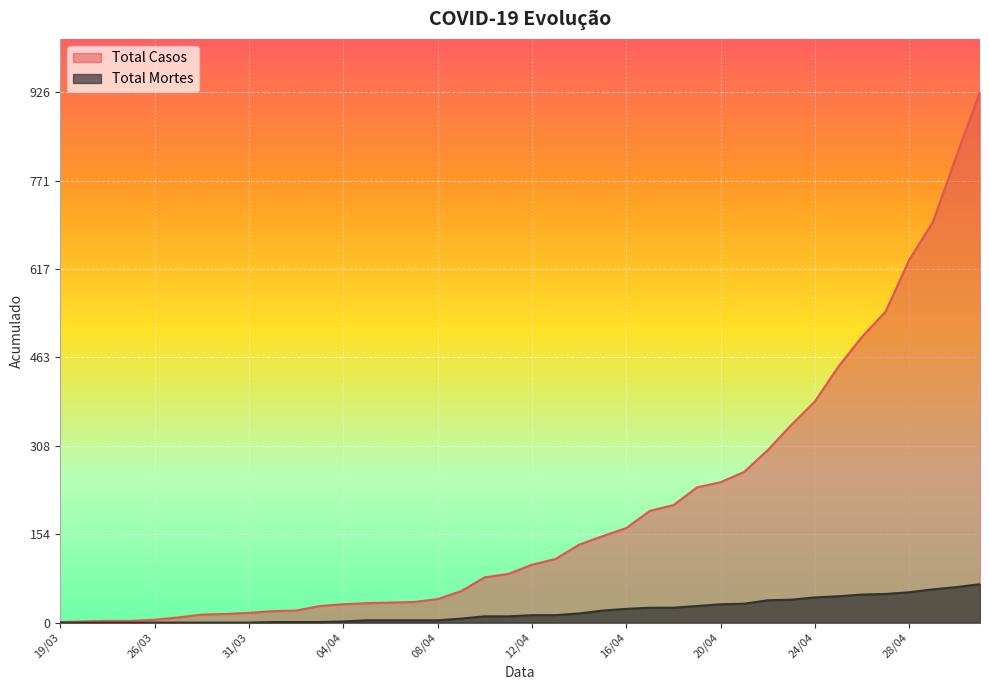

The Total Casos series shows 860 at 26/04. True or false?

False